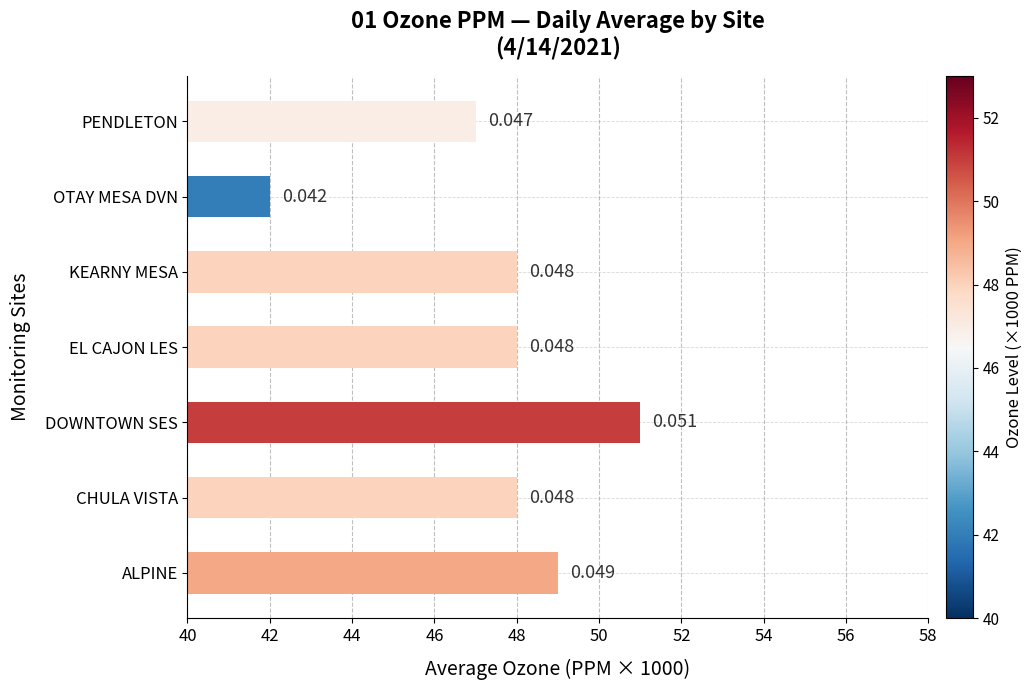

How many bars are there in total?

7